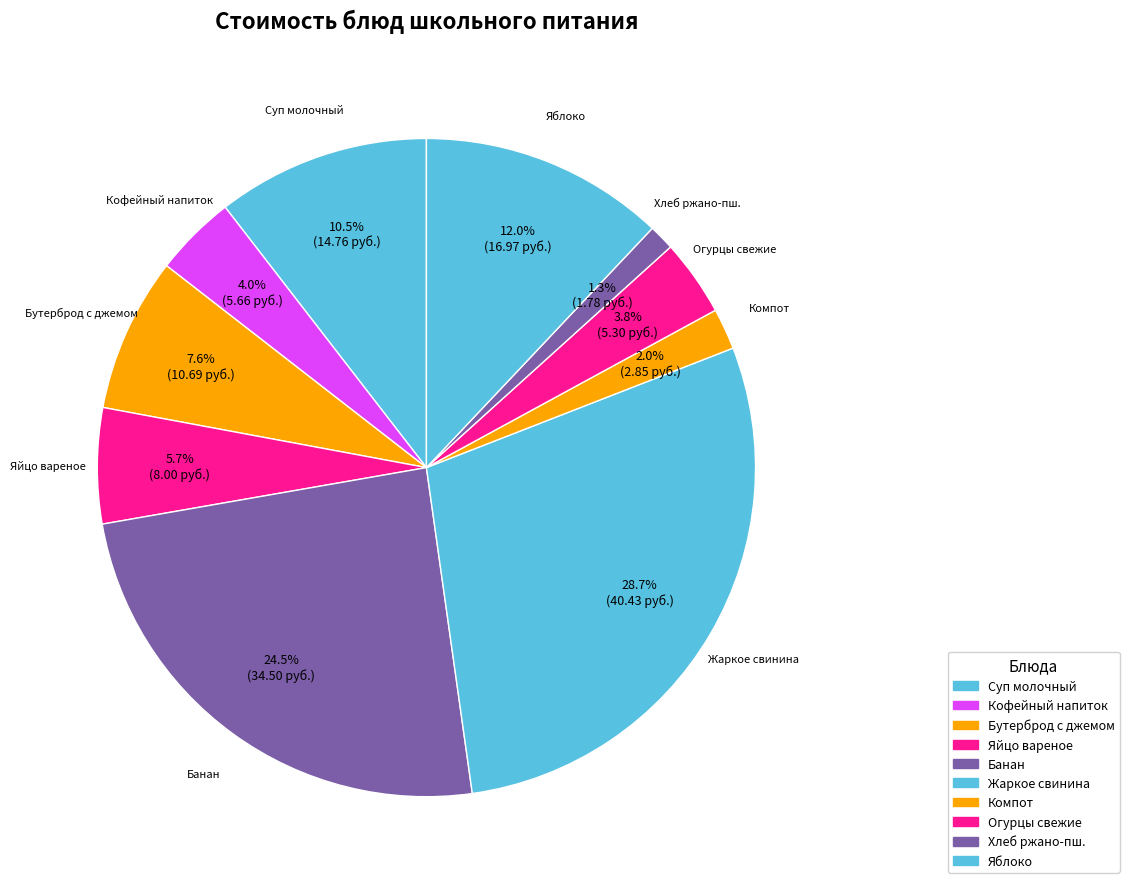

How many slices are in this pie chart?

10